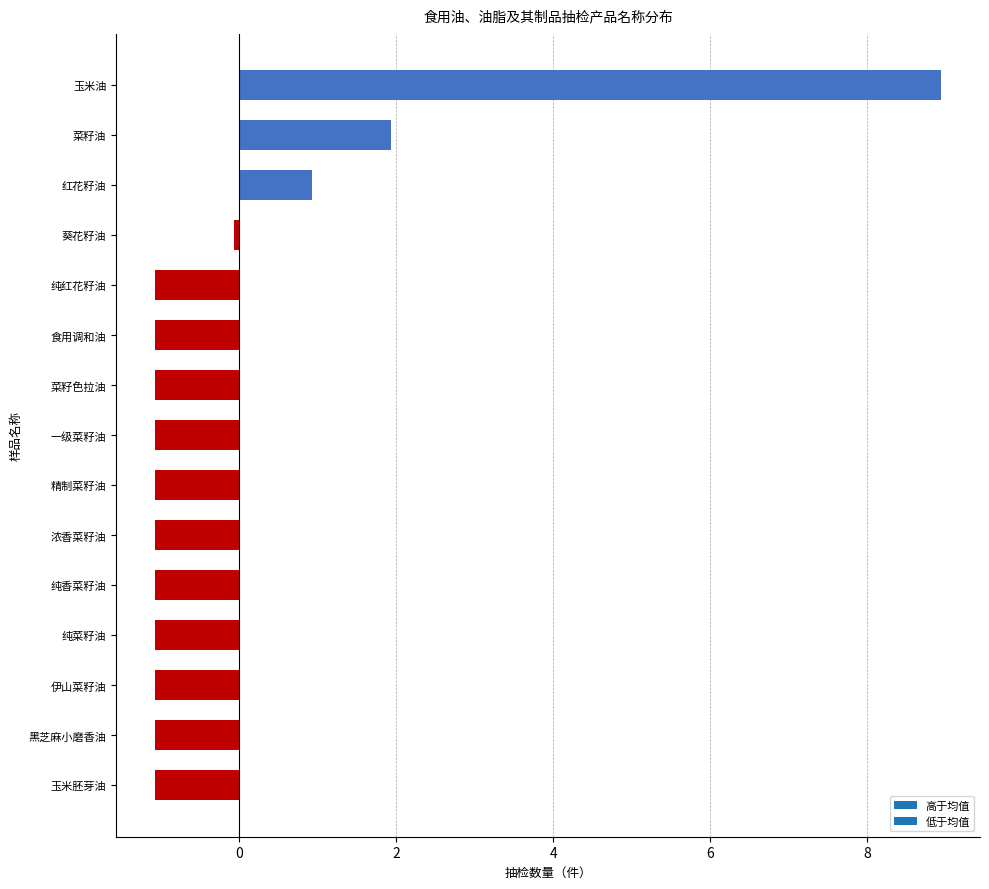

What is the difference between the maximum and minimum values?

10.0